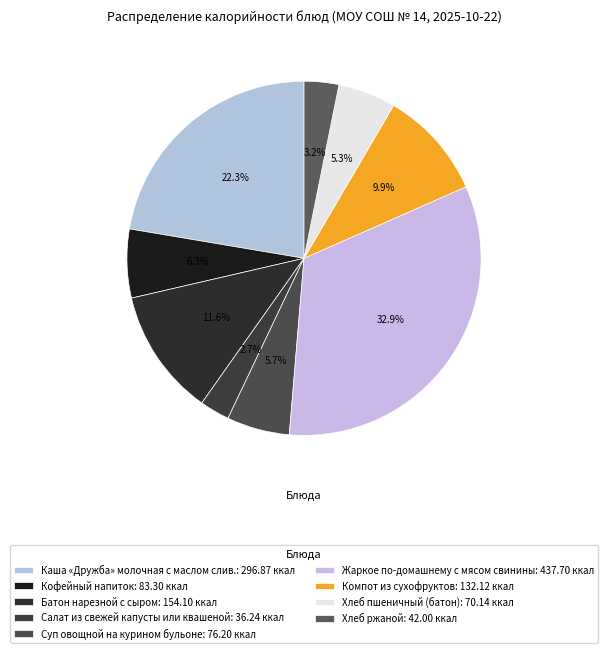

Does any single category account for the majority?

No